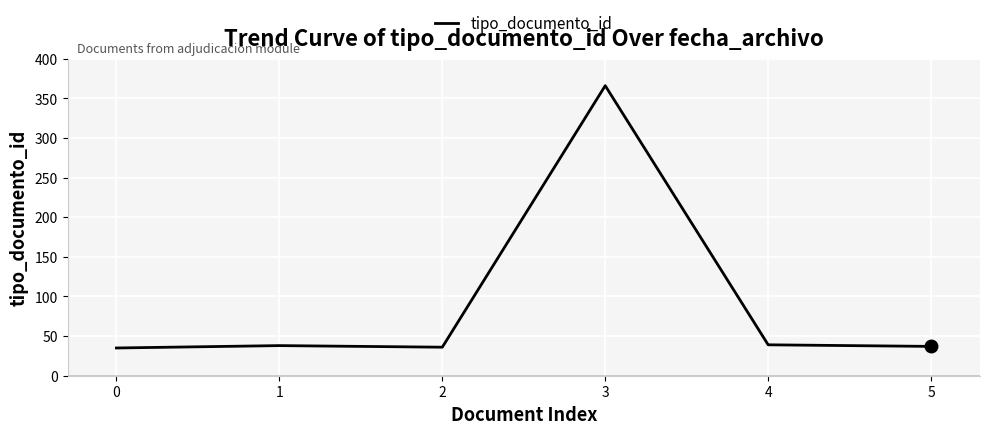

What is the difference between the maximum and second lowest values?

330